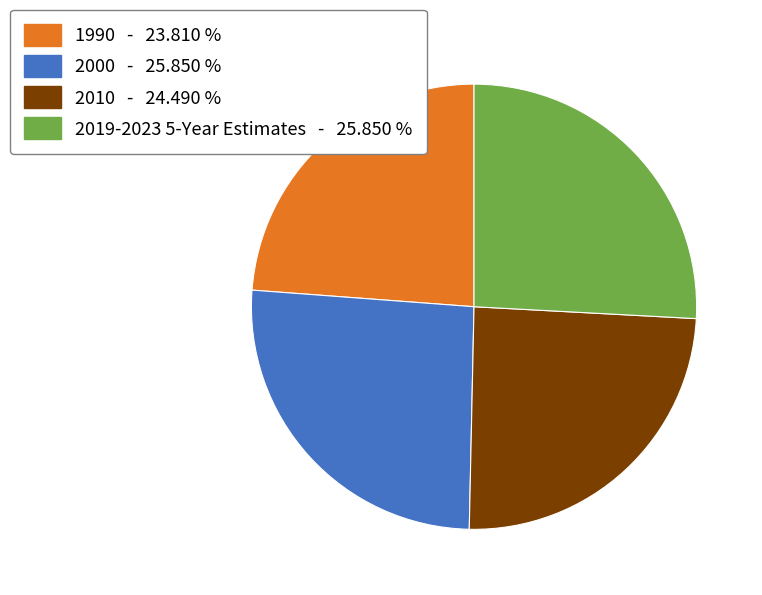

Count the number of slices in the pie.

4